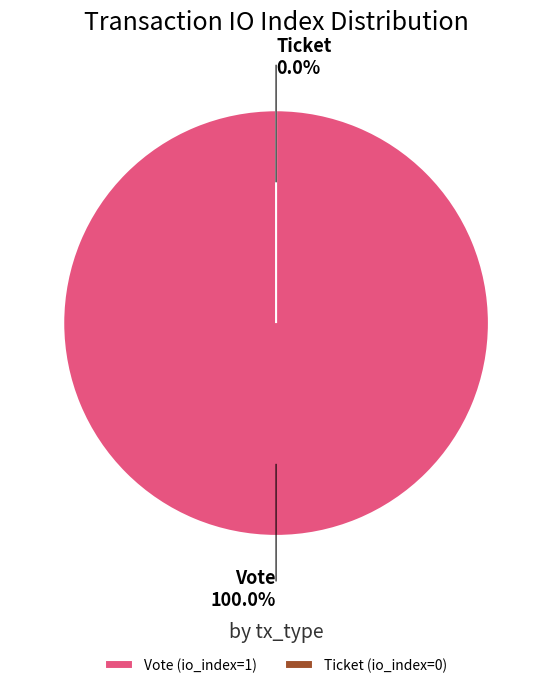

To the nearest percent, what is the difference between the Vote (io_index=1) and Ticket (io_index=0) slice percentages?

100%